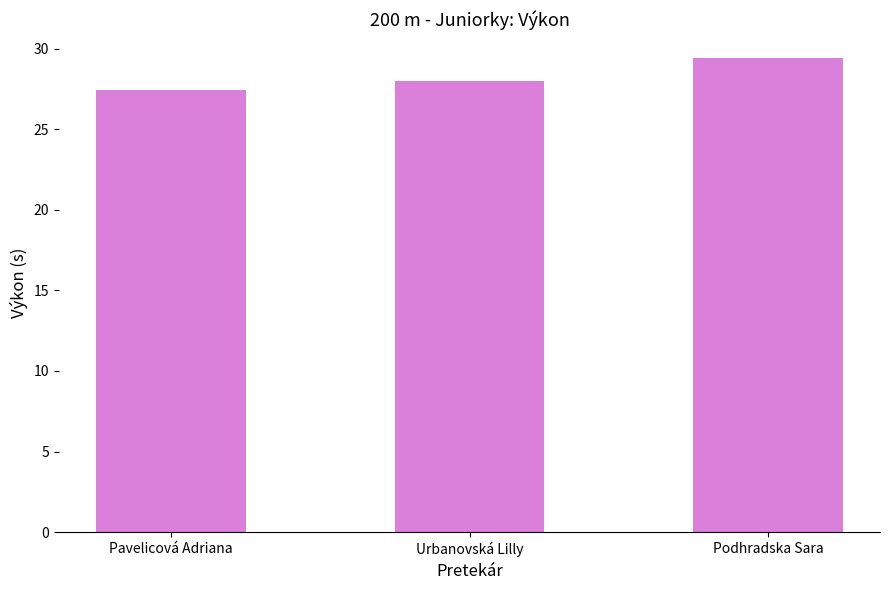

Which label corresponds to the smallest value in the chart?

Pavelicová Adriana